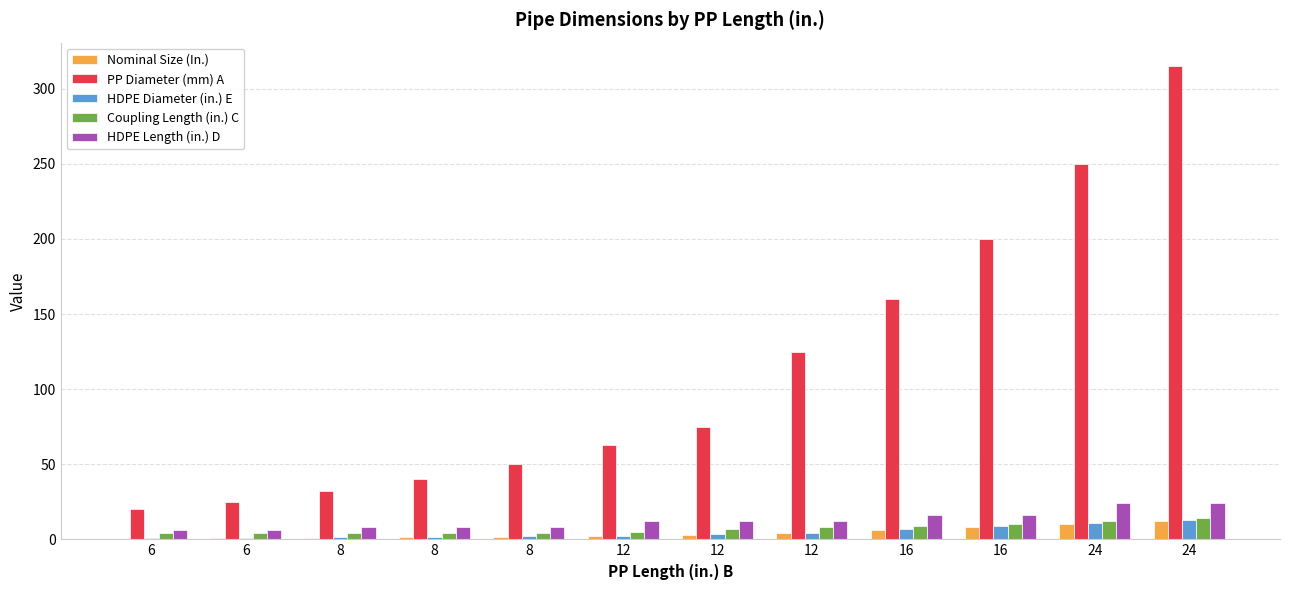

What is the difference between the maximum and second lowest values in the Coupling Length (in.) C series?

10.0